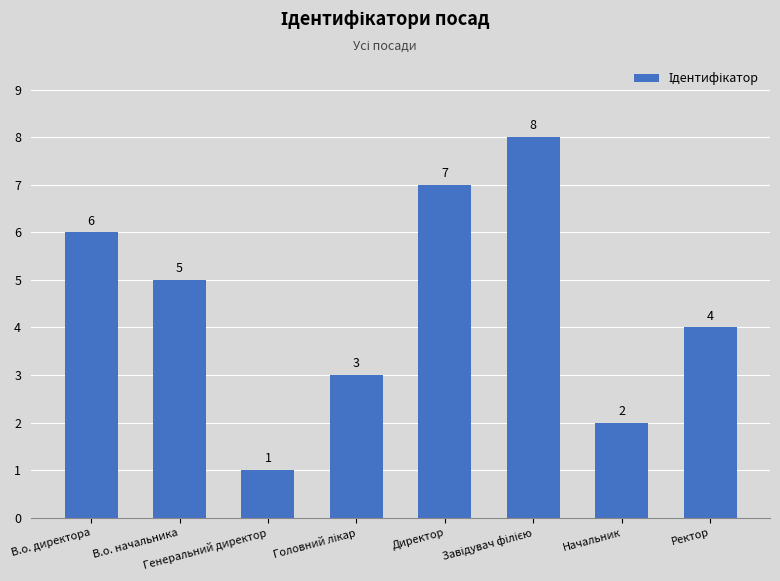

What is the difference between the maximum and minimum values?

7